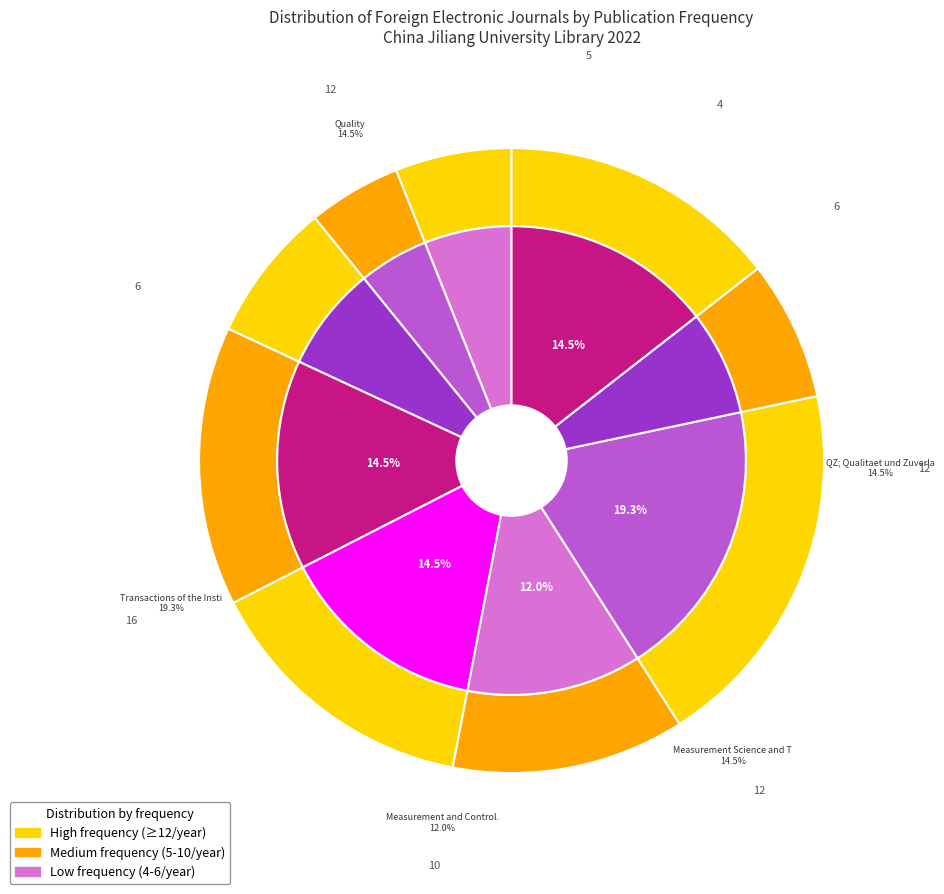

Rank the categories by value from lowest to highest.

Technometrics., Journal of Quality Technology., Metrologia, ISO Focus, Measurement and Control., QZ; Qualitaet und Zuverlaessigkeit., Measurement Science and Technology., Quality, Transactions of the Institute of Measurement